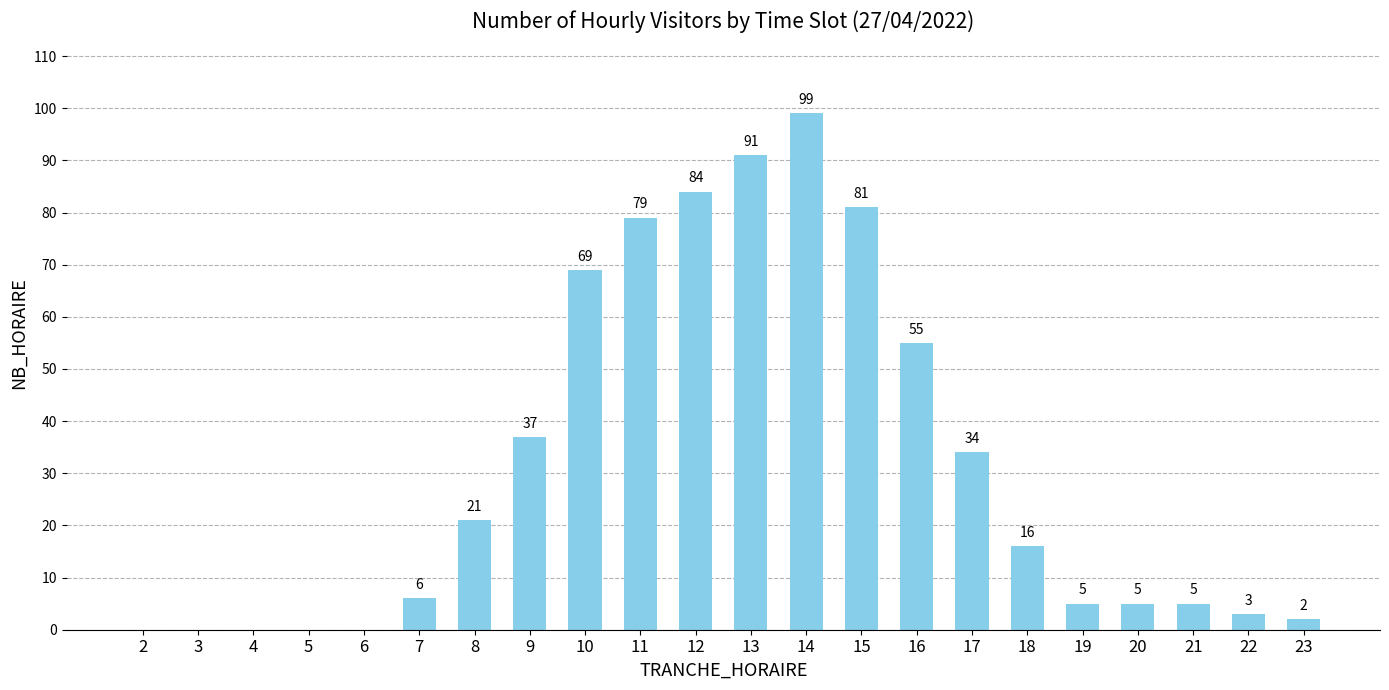

The chart shows a value of 81 at 15. True or false?

True